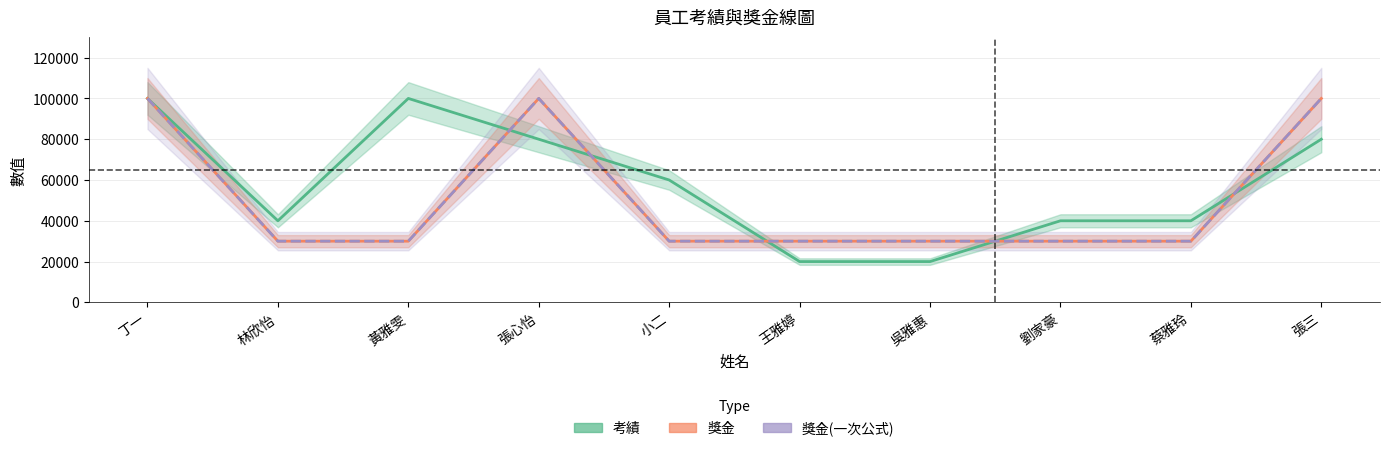

How many categories are shown in the chart?

10